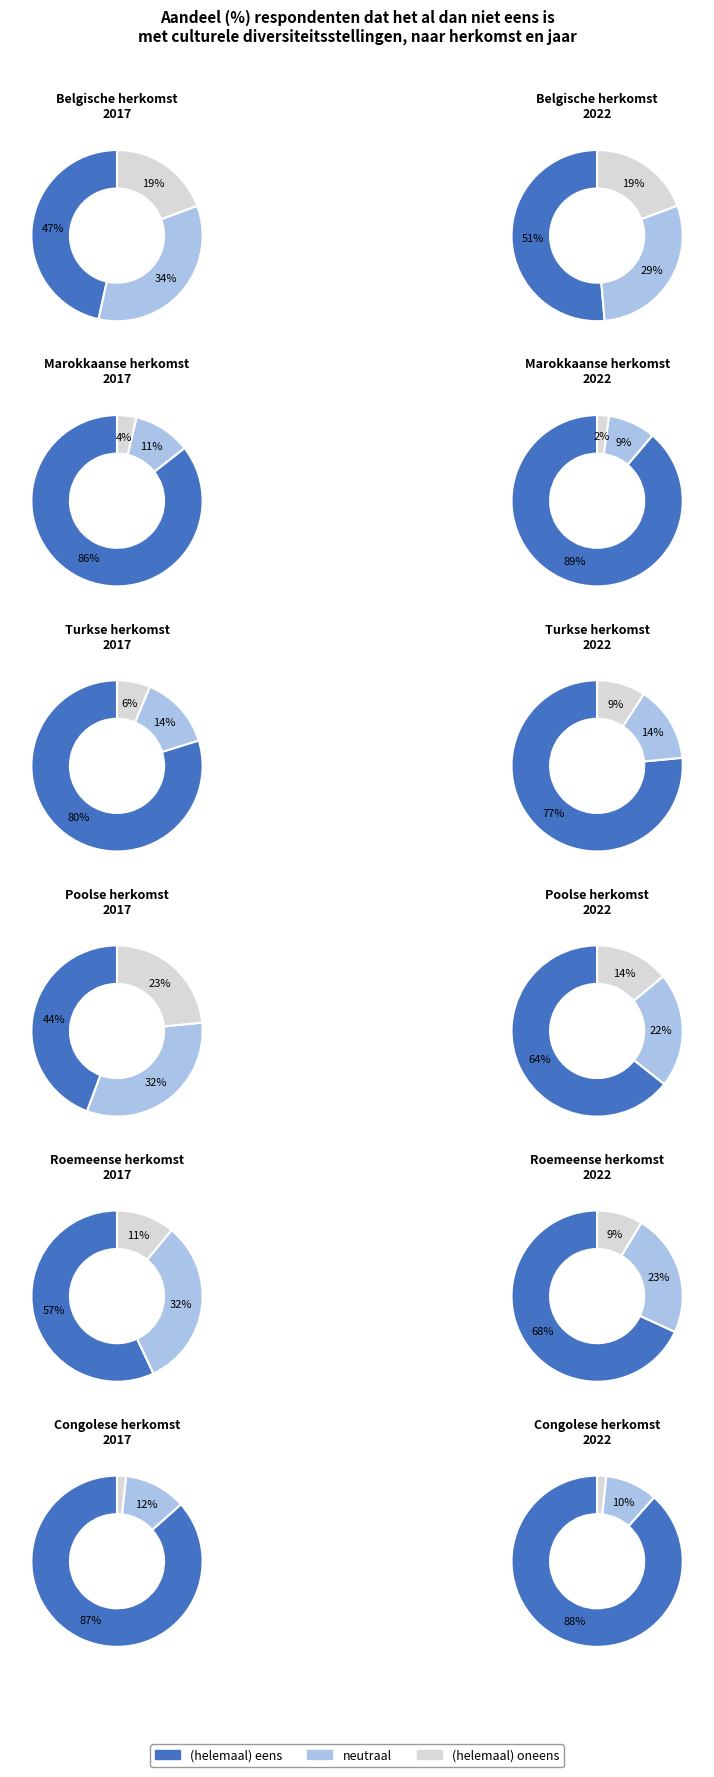

Rank the series by their maximum value, from highest to lowest.

(helemaal) eens, neutraal, (helemaal) oneens